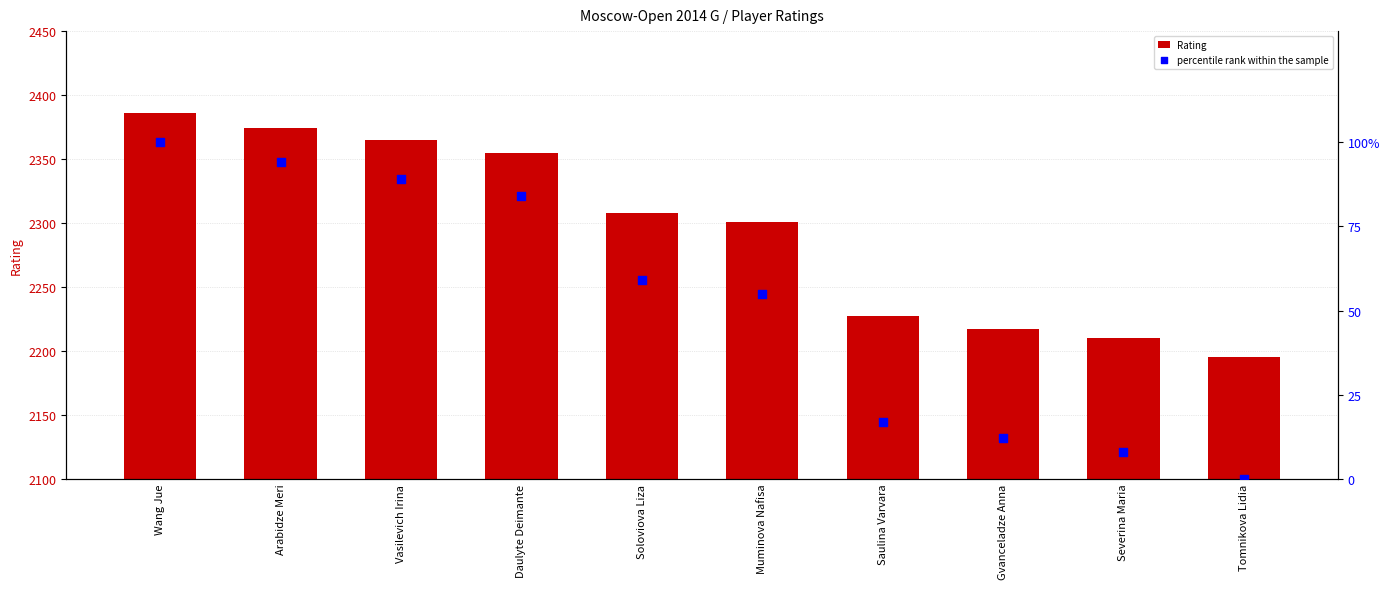

Which series reaches the maximum Y coordinate?

Rating